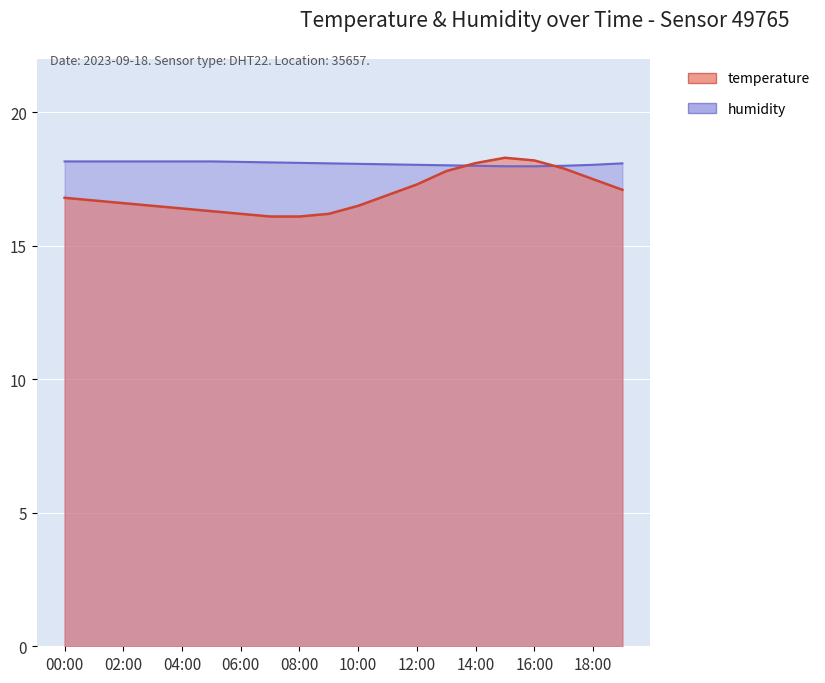

List the series in order of their overall mean, highest first.

humidity, temperature